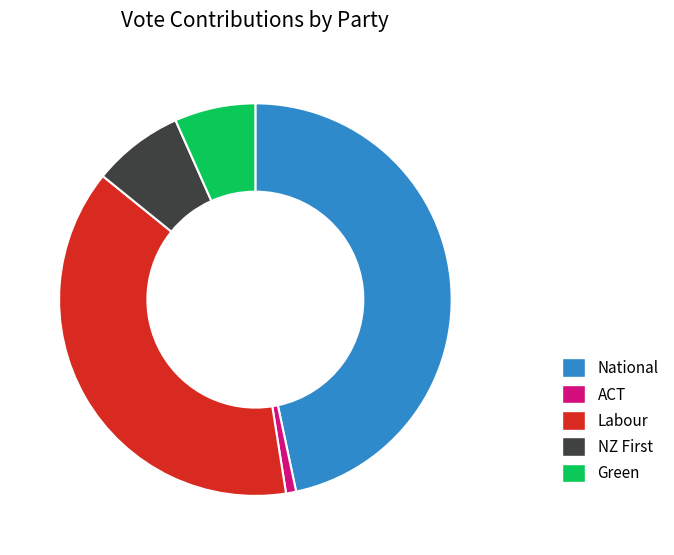

What is the smallest slice in the pie chart?

ACT